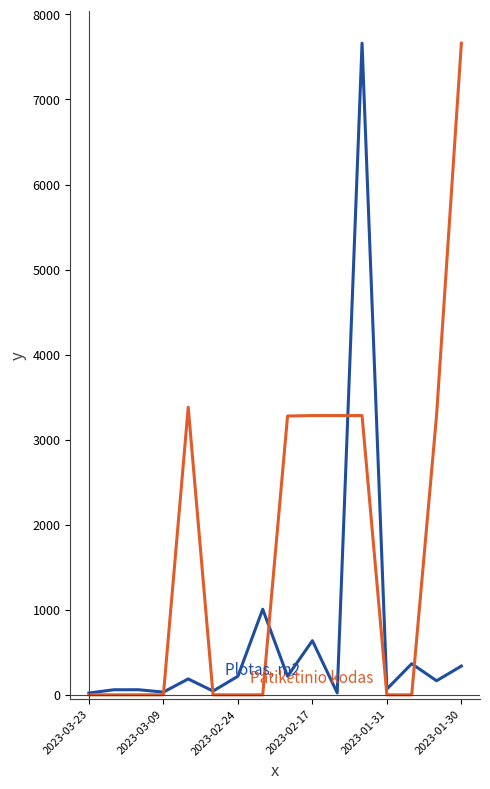

What is the greatest value displayed?

7661.4